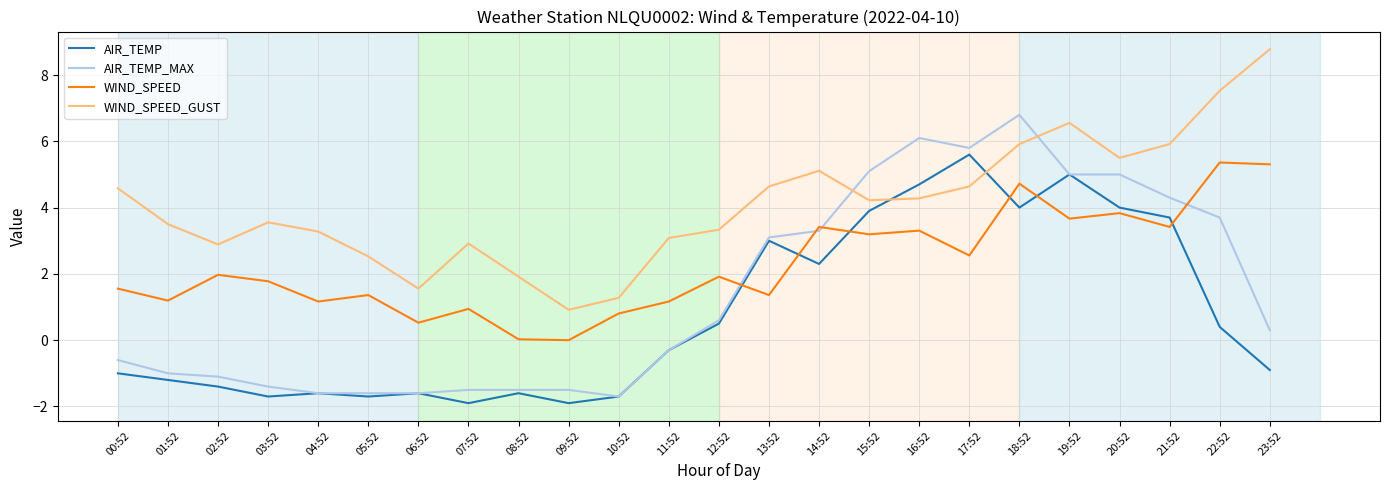

After their last crossing, which series has the higher values: WIND_SPEED or AIR_TEMP_MAX?

WIND_SPEED